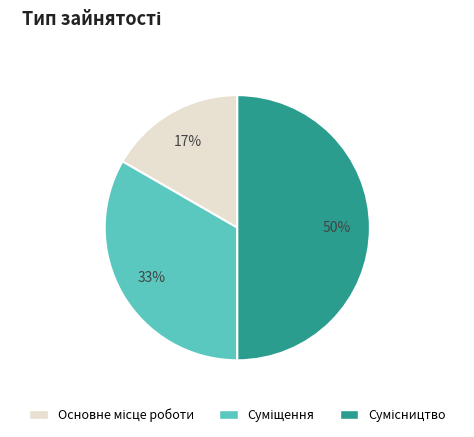

To the nearest percent, what is the difference between the largest and smallest slice percentages?

33%